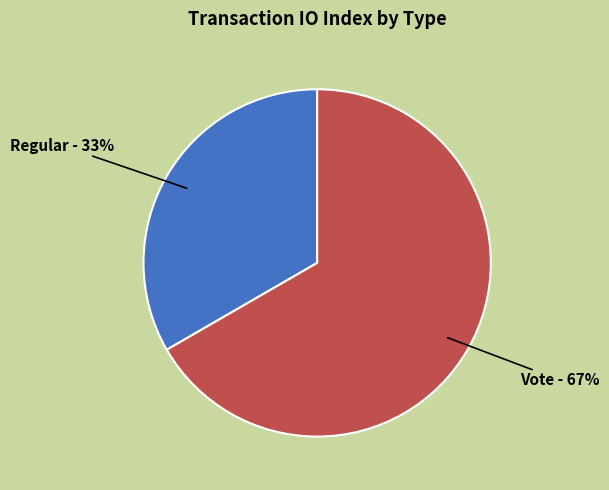

To the nearest percent, what percentage of the pie is Vote?

67%